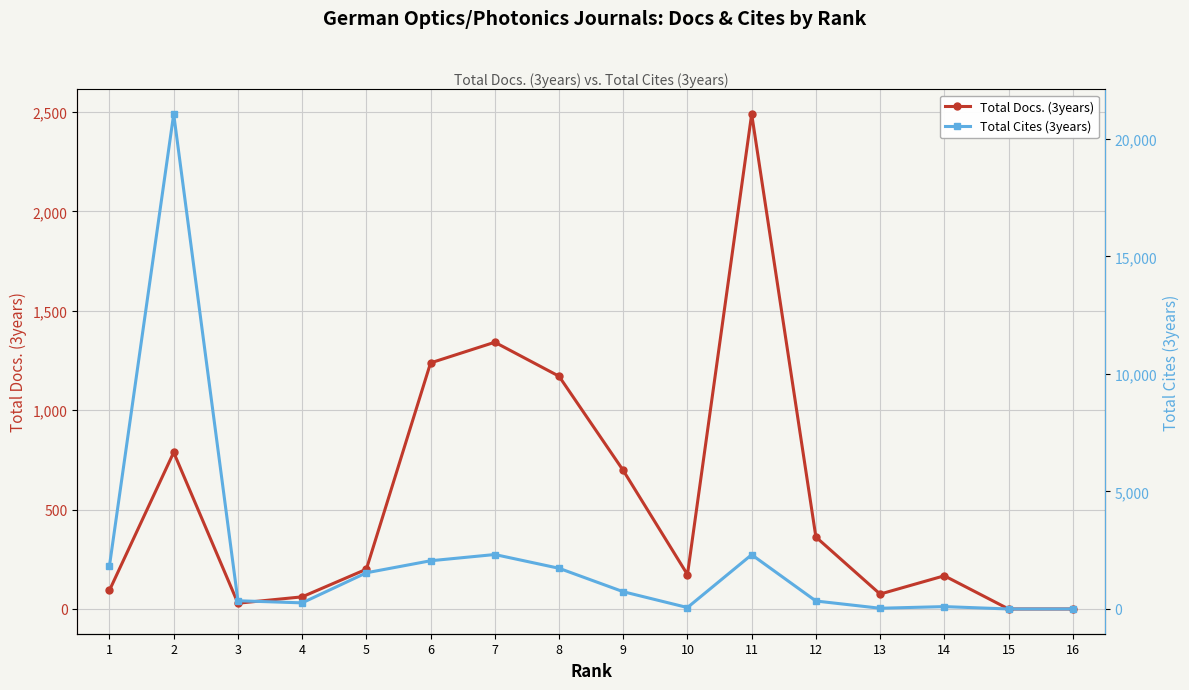

At which label is Total Cites (3years) closest to 10525?

7